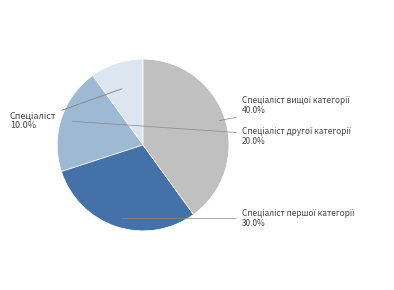

Count the number of slices in the pie.

4